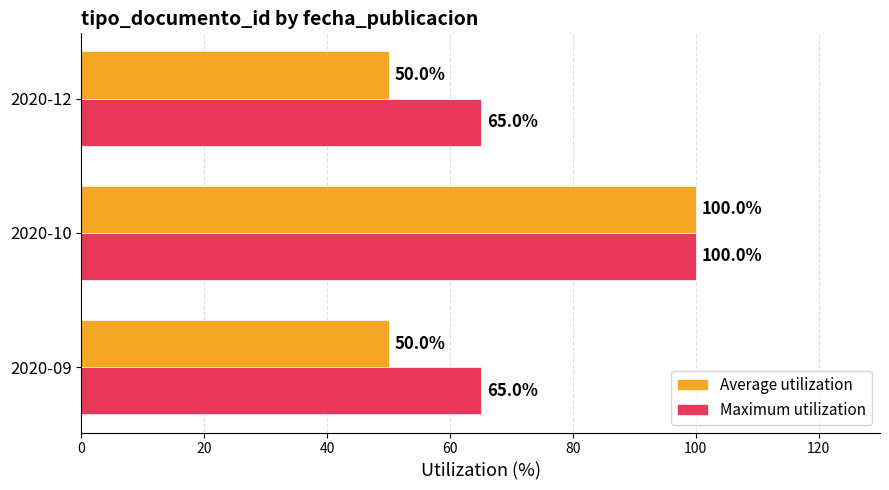

What is the sum of all Maximum utilization values?

230